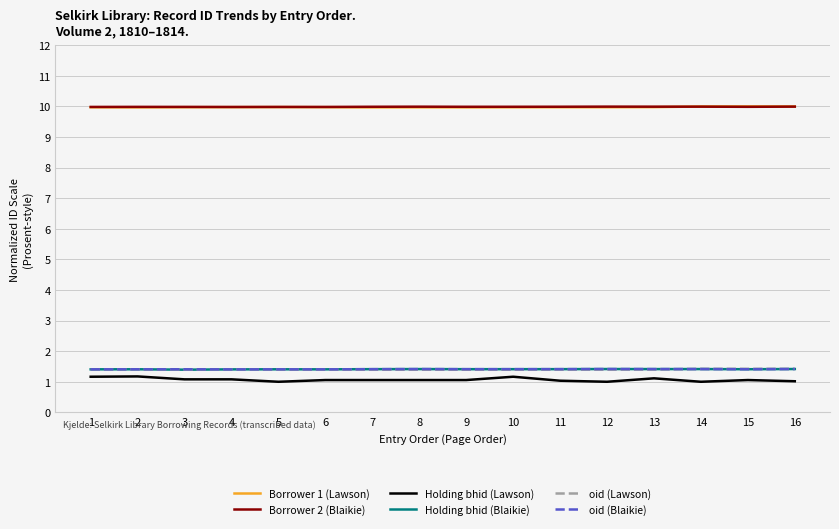

Is the value of oid (Lawson) at 1 greater than the value of Borrower 2 (Blaikie) at 6?

No